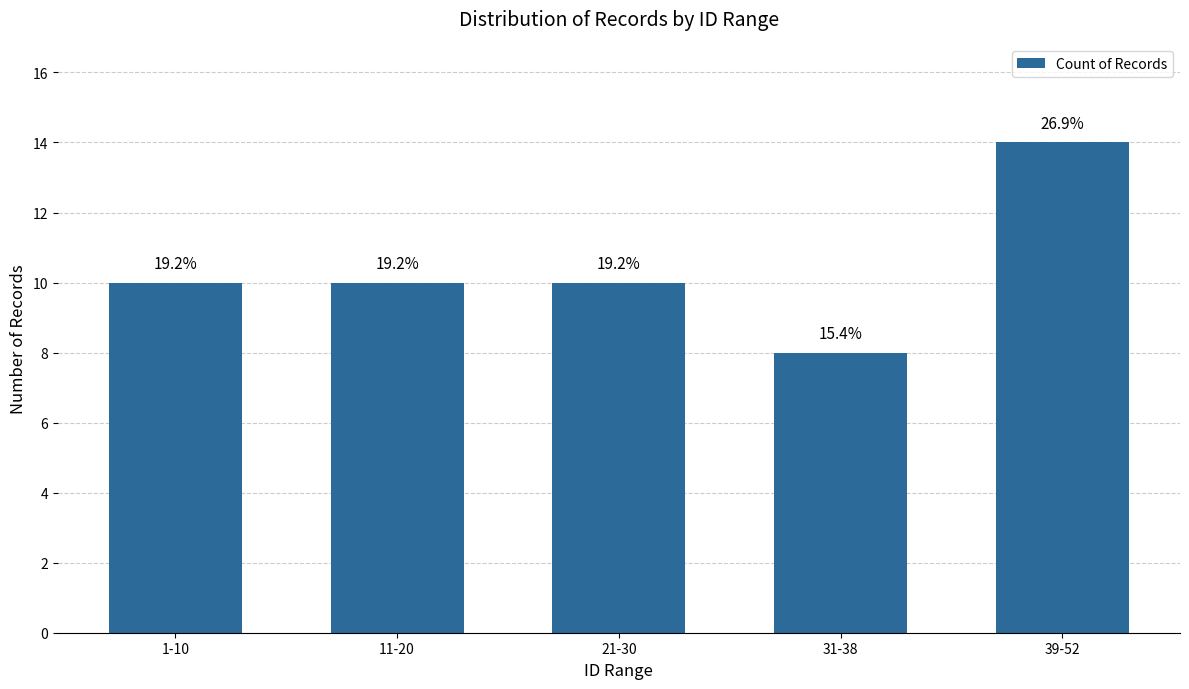

The value at 11-20 is 3. True or false?

False